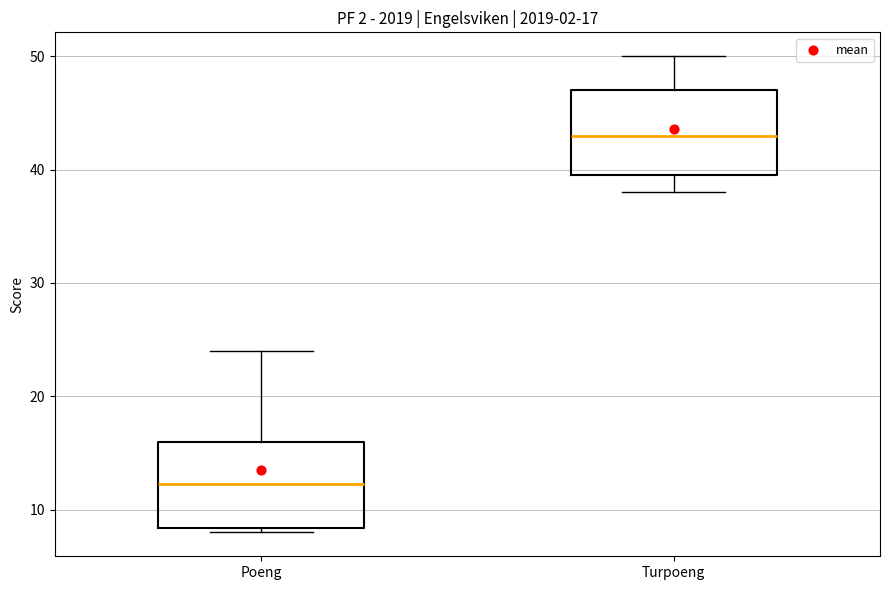

Which box has the lowest median line?

Poeng